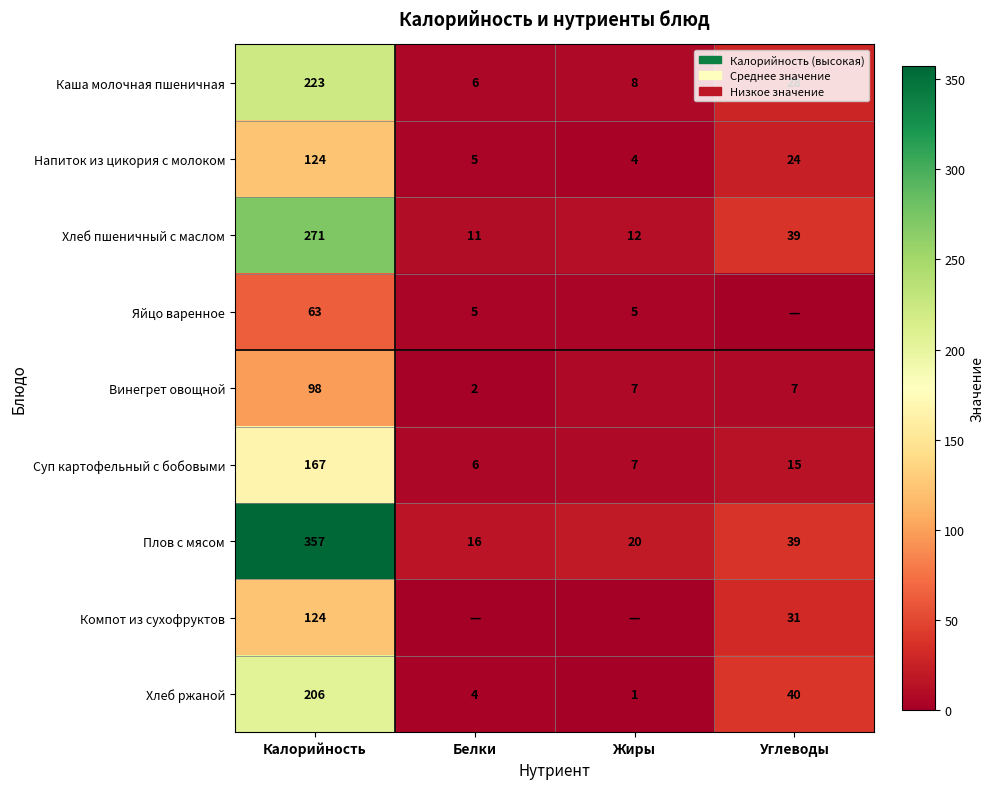

The Винегрет овощной series shows 7 at Жиры. True or false?

True